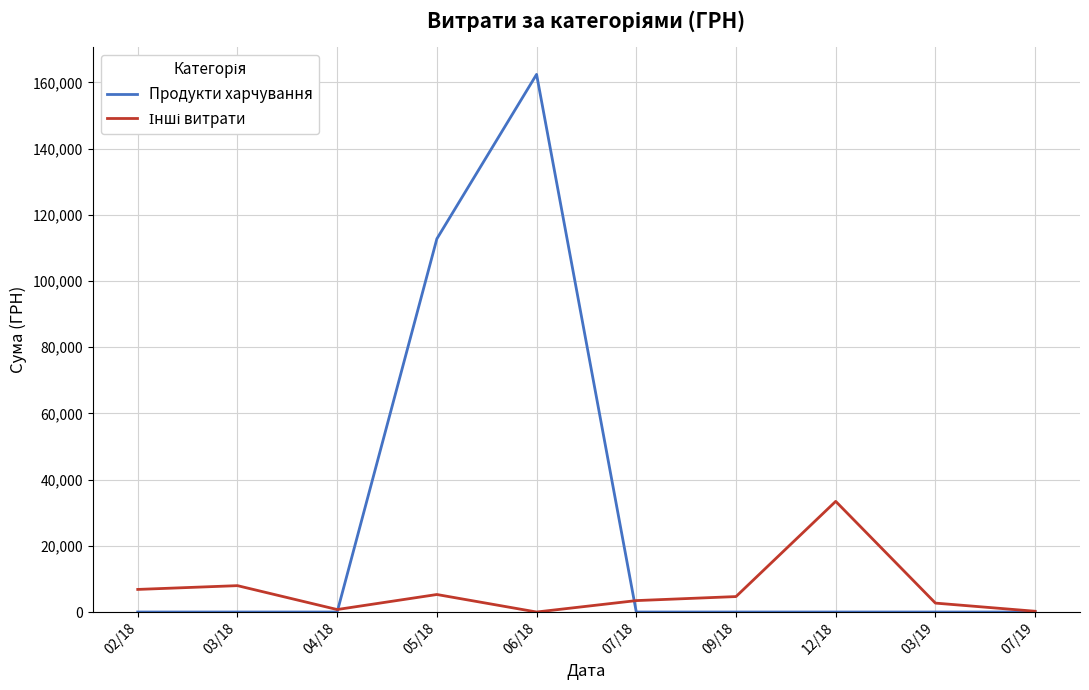

At which category is the sum across all series the highest?

06/18